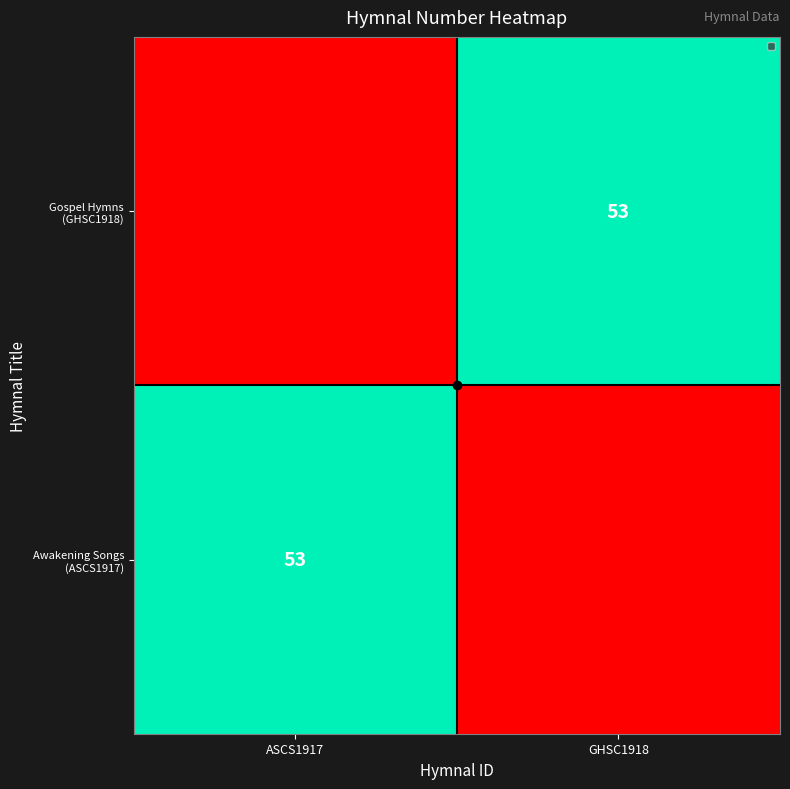

What is the change in value from ASCS1917 to GHSC1918?

+53